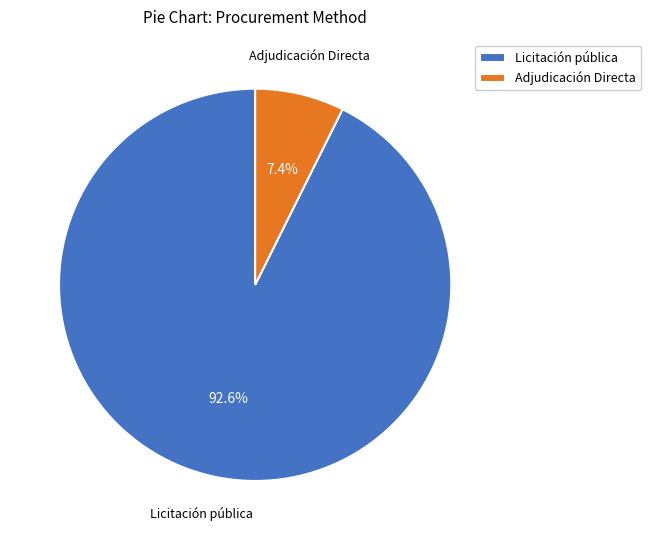

To the nearest percent, what is the average slice percentage?

50%